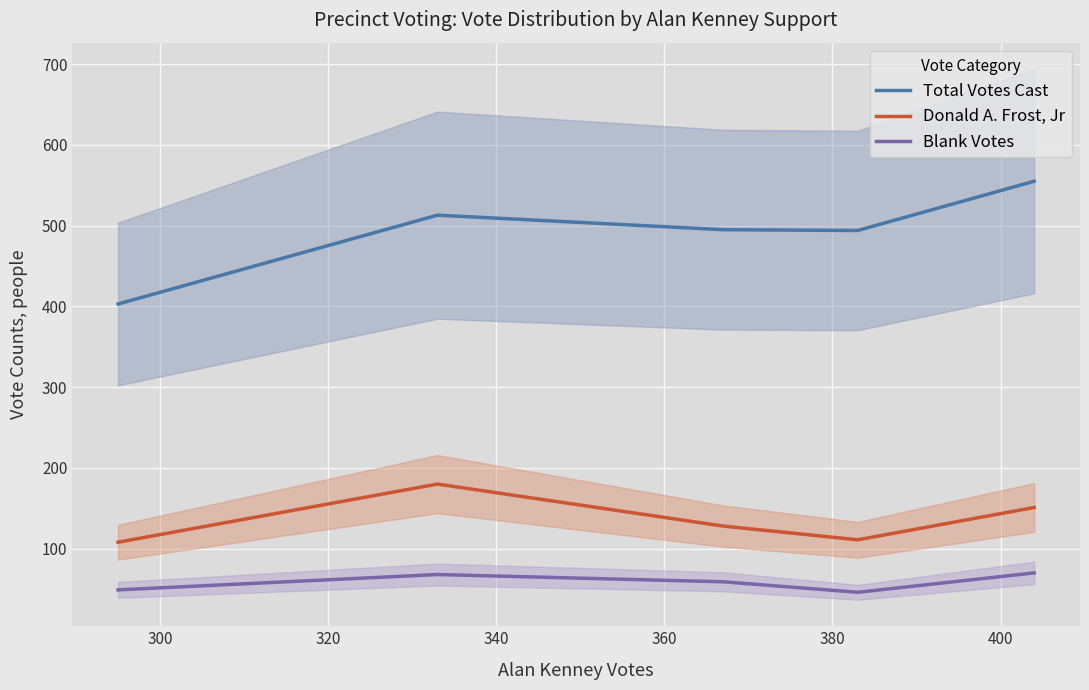

Which series has the widest spread of values?

Total Votes Cast